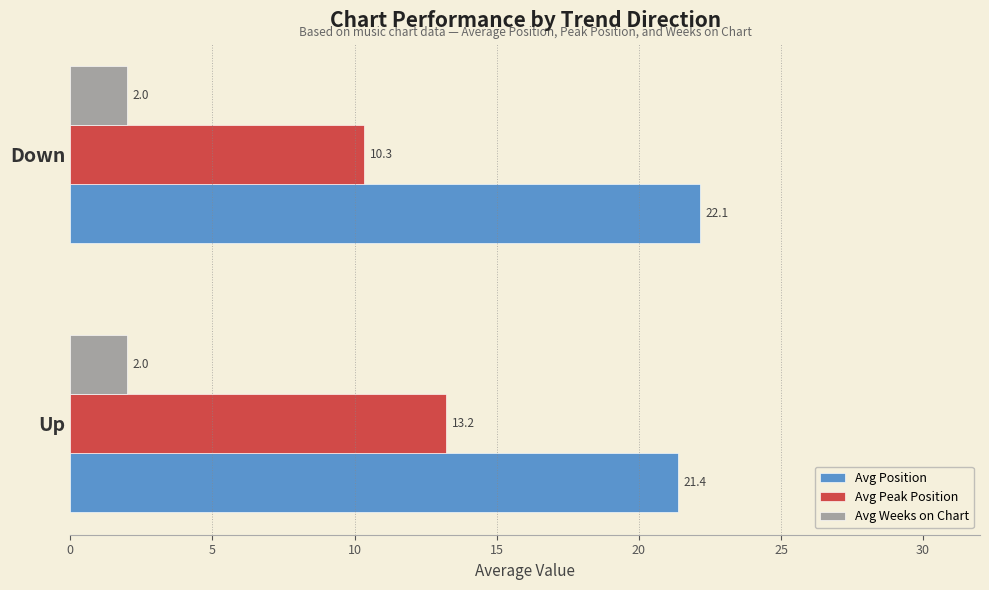

What are all the series names shown in the legend?

Avg Position, Avg Peak Position, Avg Weeks on Chart